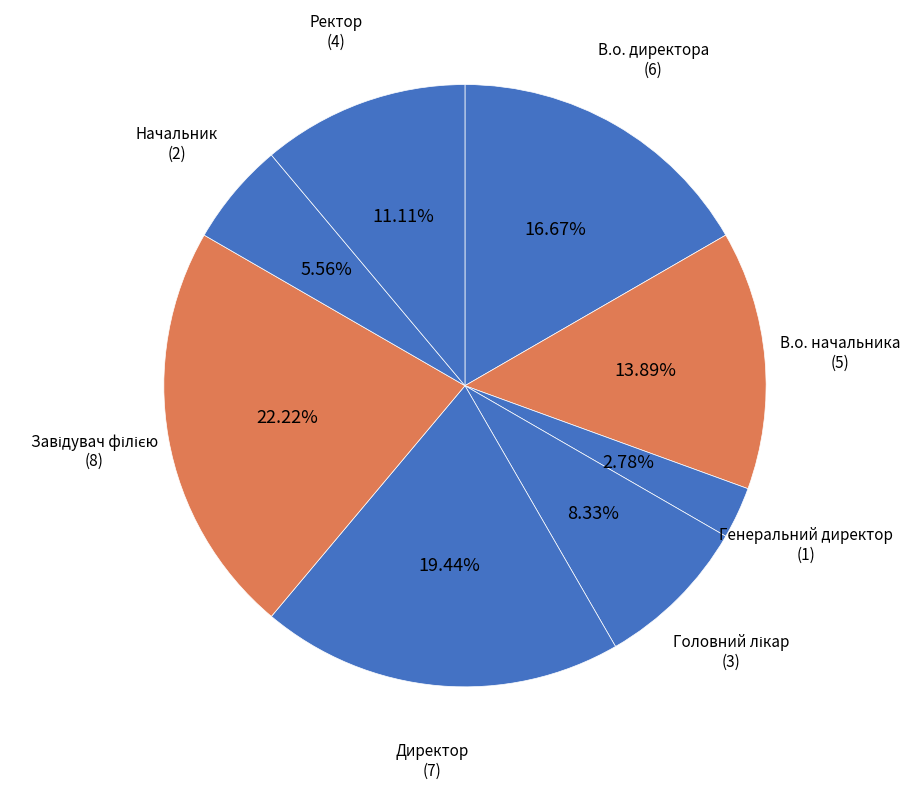

What is the smallest slice in the pie chart?

Генеральний директор